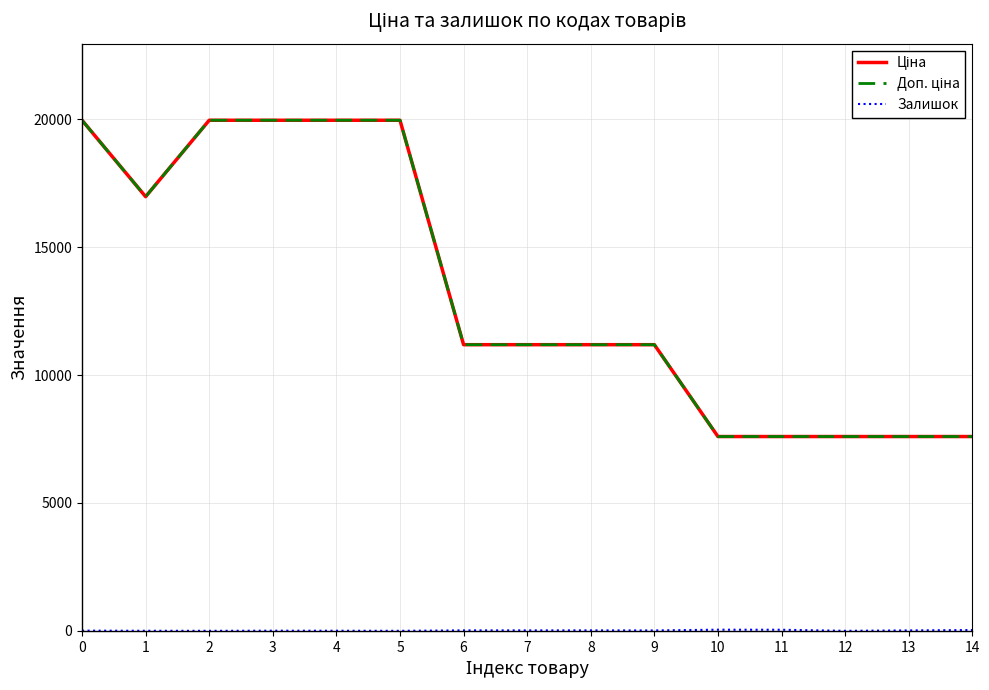

Does the chart display data point markers on the line(s)?

No